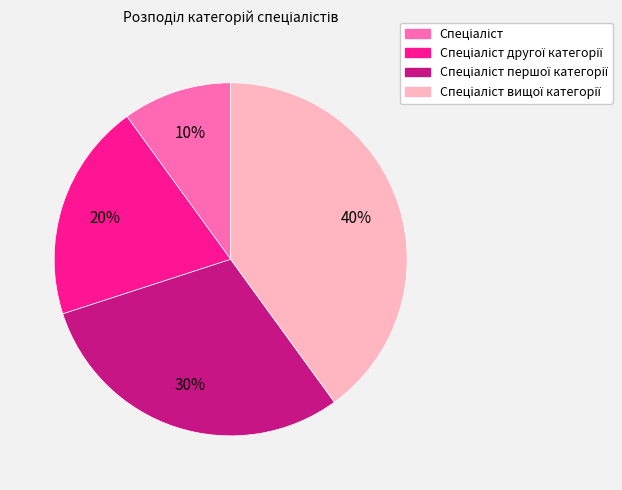

Is there any slice that represents more than half of the pie?

No